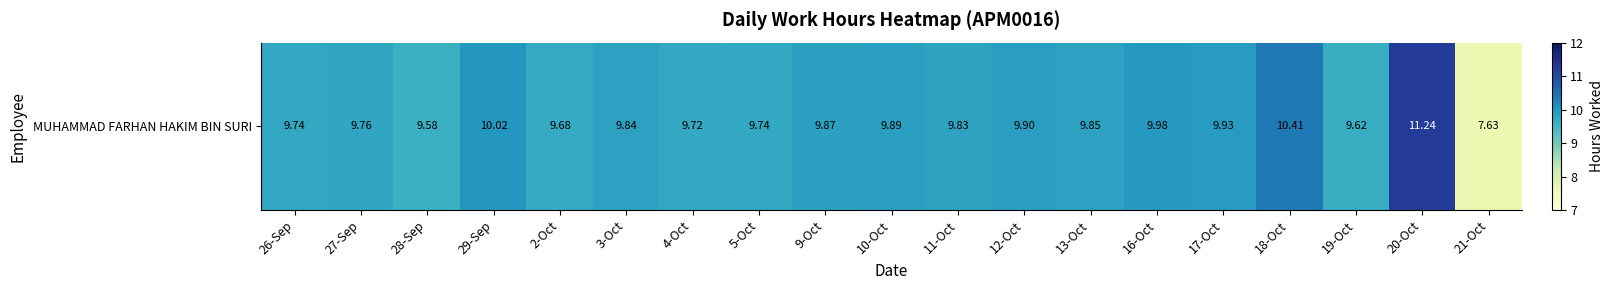

Reading left to right, what are all the values shown in this chart?

26-Sep=9.7	27-Sep=9.8	28-Sep=9.6	29-Sep=10.0	2-Oct=9.7	3-Oct=9.8	4-Oct=9.7	5-Oct=9.7	9-Oct=9.9	10-Oct=9.9	11-Oct=9.8	12-Oct=9.9	13-Oct=9.8	16-Oct=10.0	17-Oct=9.9	18-Oct=10.4	19-Oct=9.6	20-Oct=11.2	21-Oct=7.6